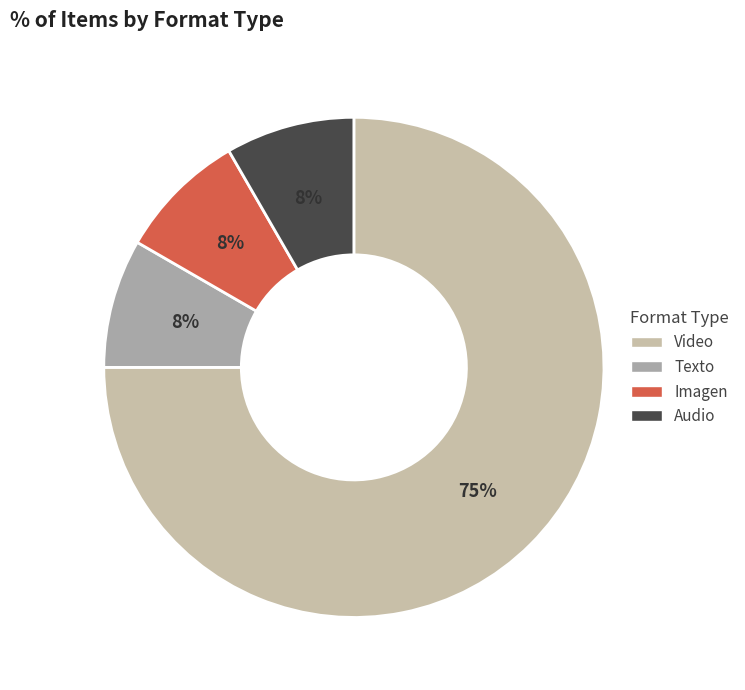

Which slice represents more than half of the pie?

Video